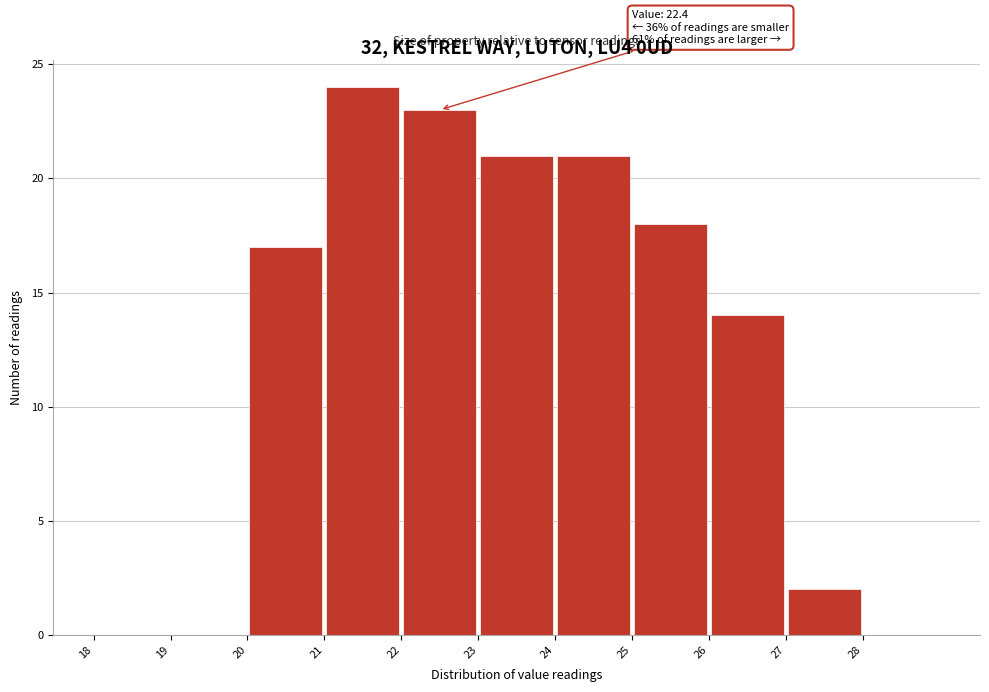

Which range on the x-axis has the tallest bar?

21 to 22